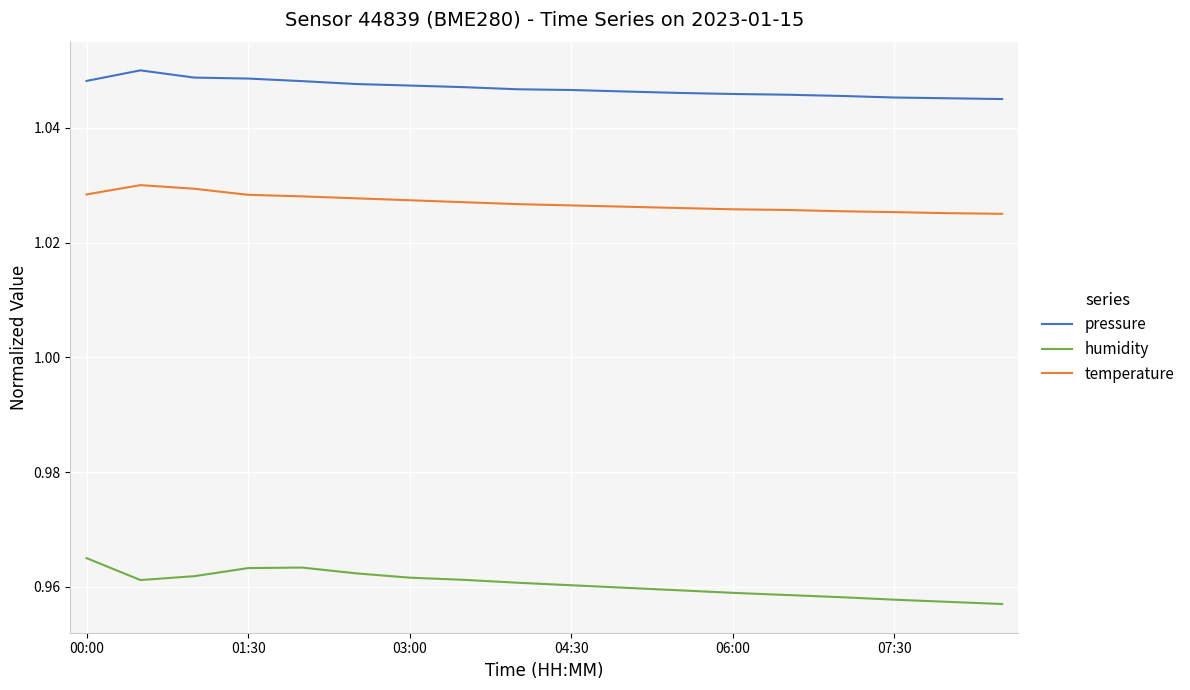

List the series in order of their peak value, lowest first.

humidity, temperature, pressure